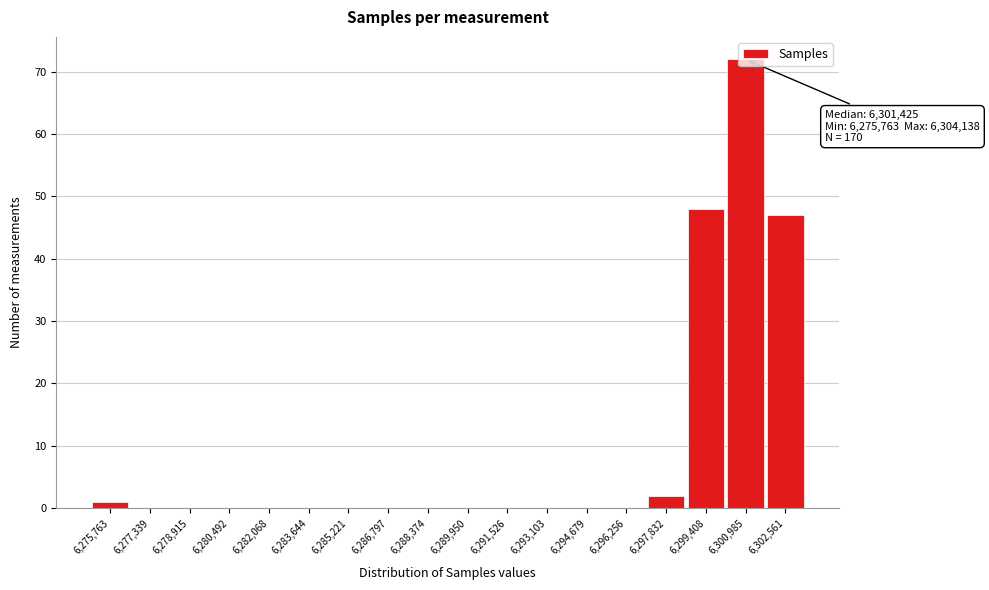

Which label corresponds to the largest value in the chart?

6,300,985